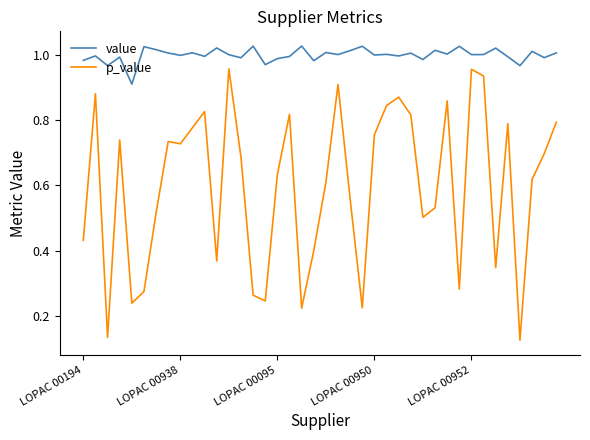

Does the chart have visible grid lines?

No